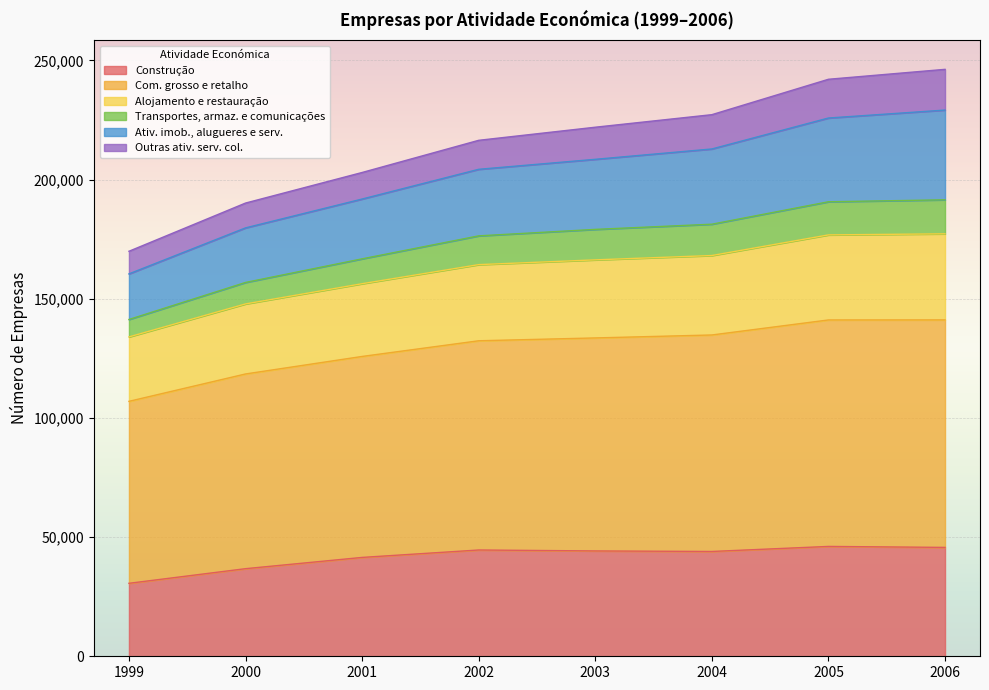

What is the minimum value for Construção?

30614